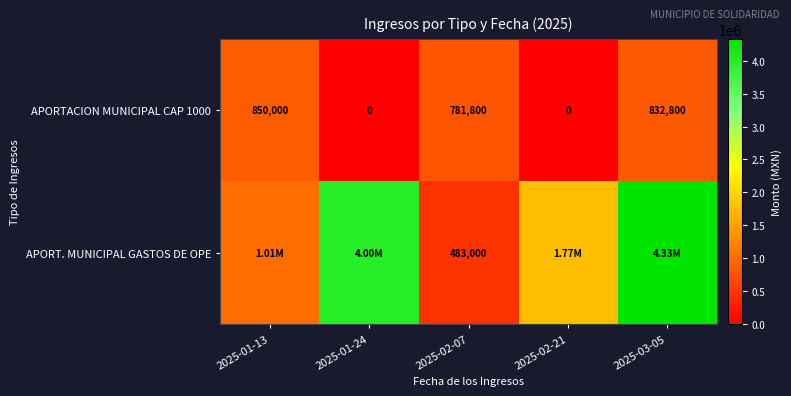

What is the sum of the APORTACION MUNICIPAL CAP 1000 values at 2025-01-13 and 2025-02-21?

850000.0